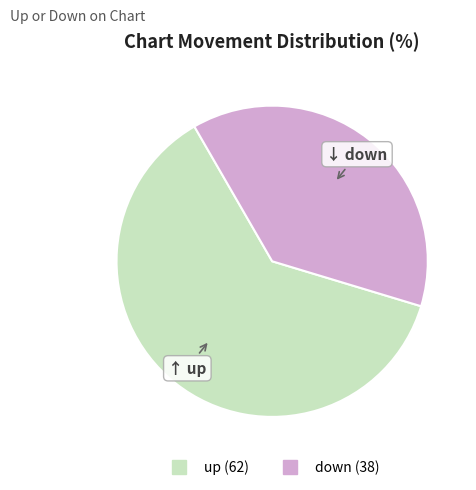

What is the ratio of the value at down to the value at up?

0.6